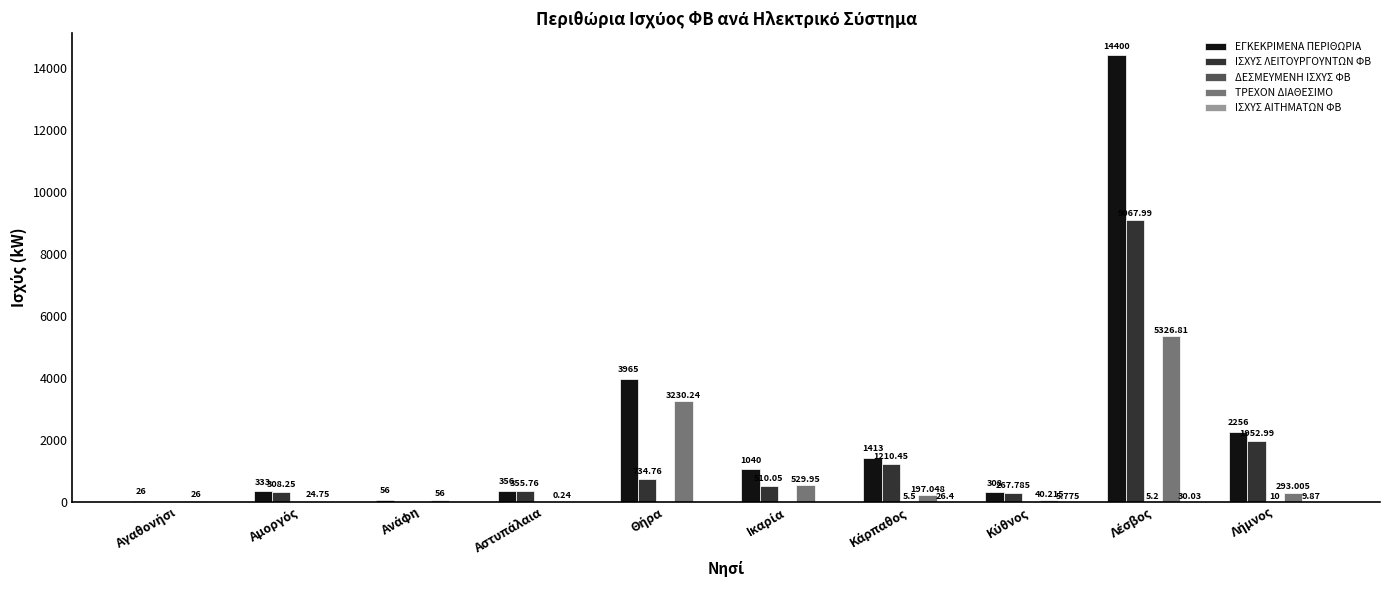

How many distinct data groups are displayed?

5